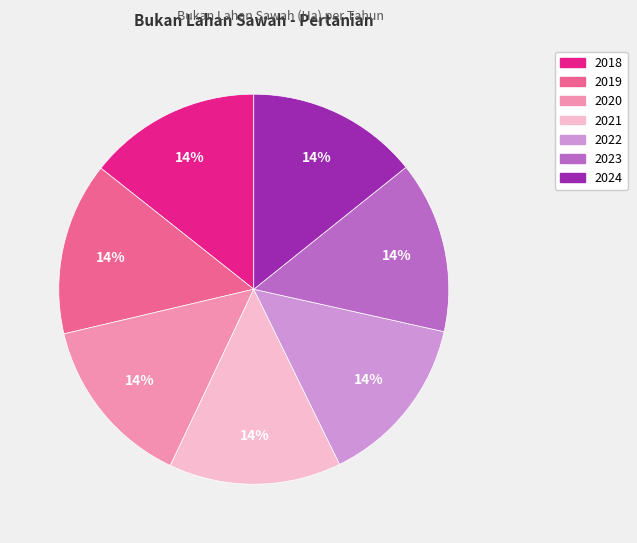

Do 2018 and 2019 together represent more than half of the pie?

No